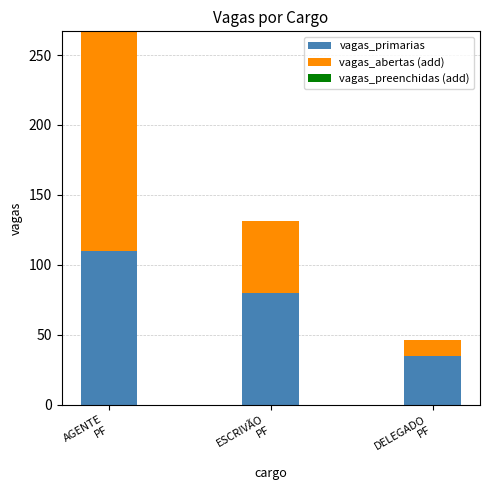

Does the chart contain any negative values?

No